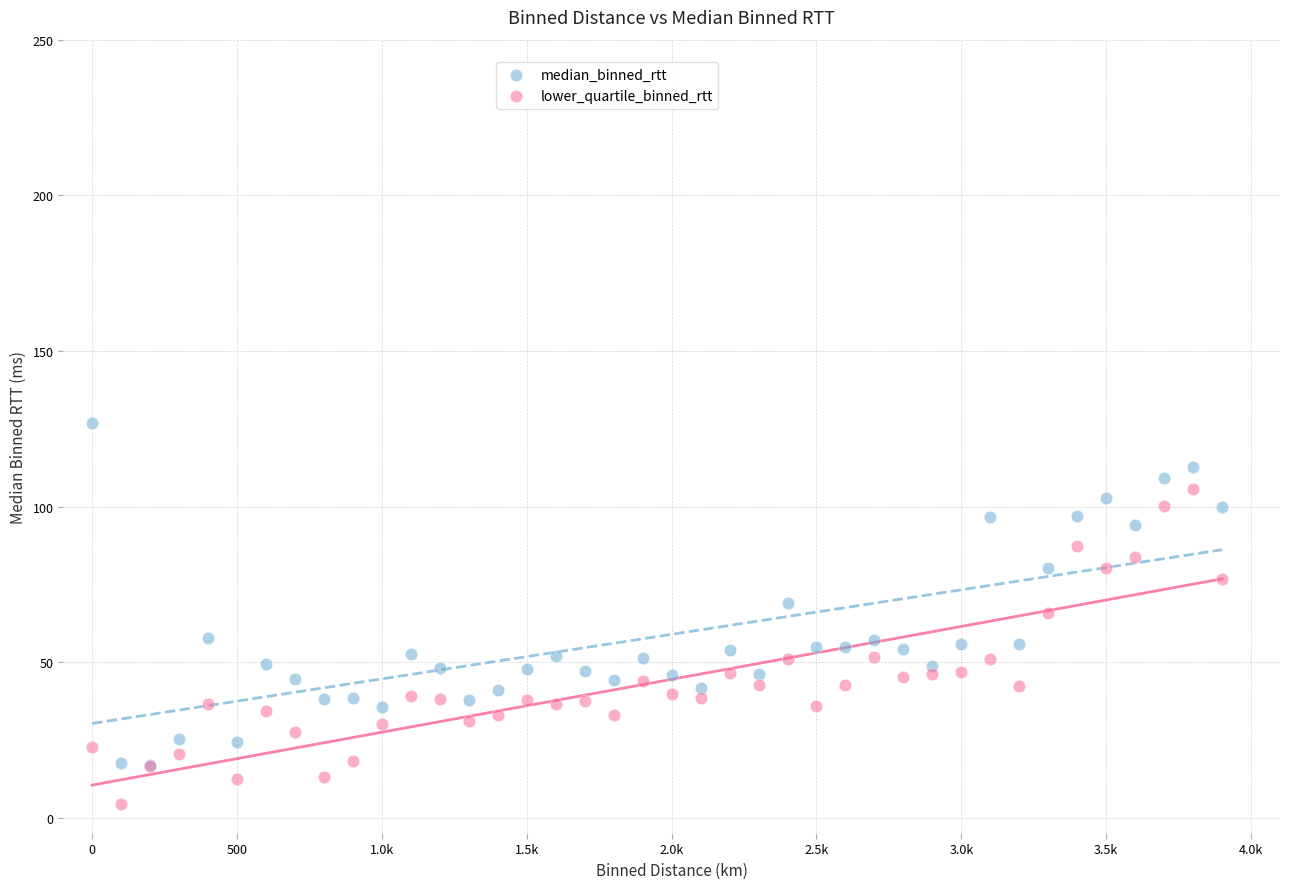

Which series reaches the maximum Y coordinate?

median_binned_rtt